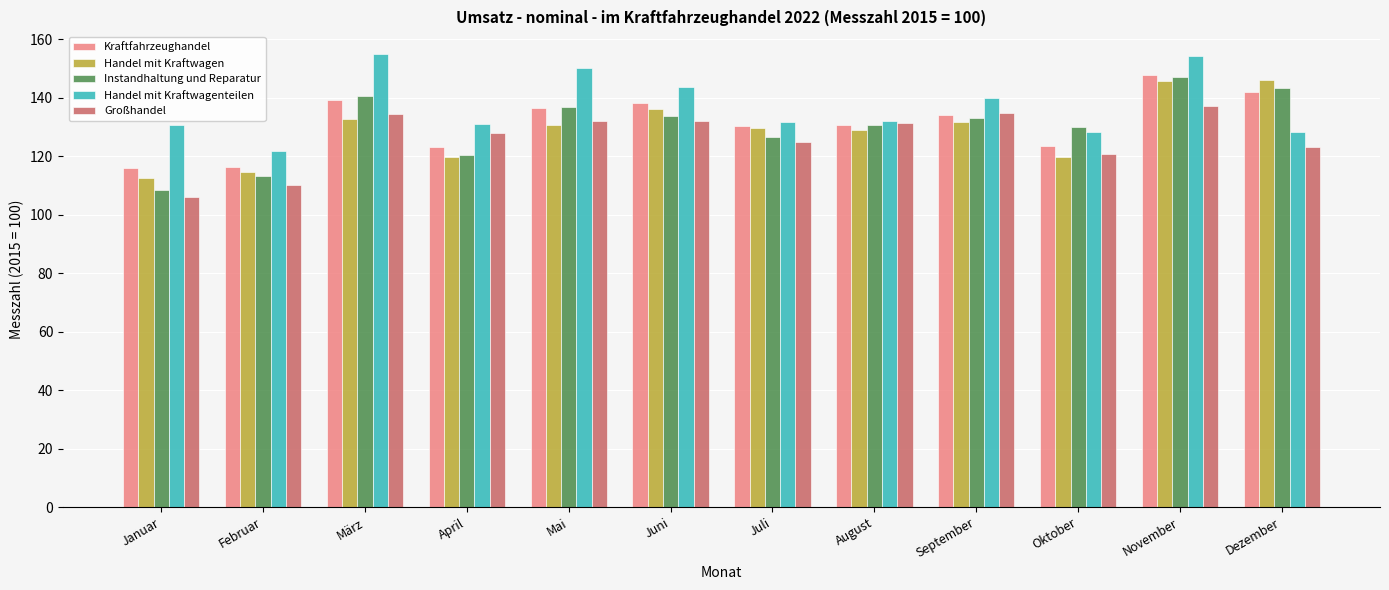

What is the difference between the highest and lowest values at Juni?

11.6